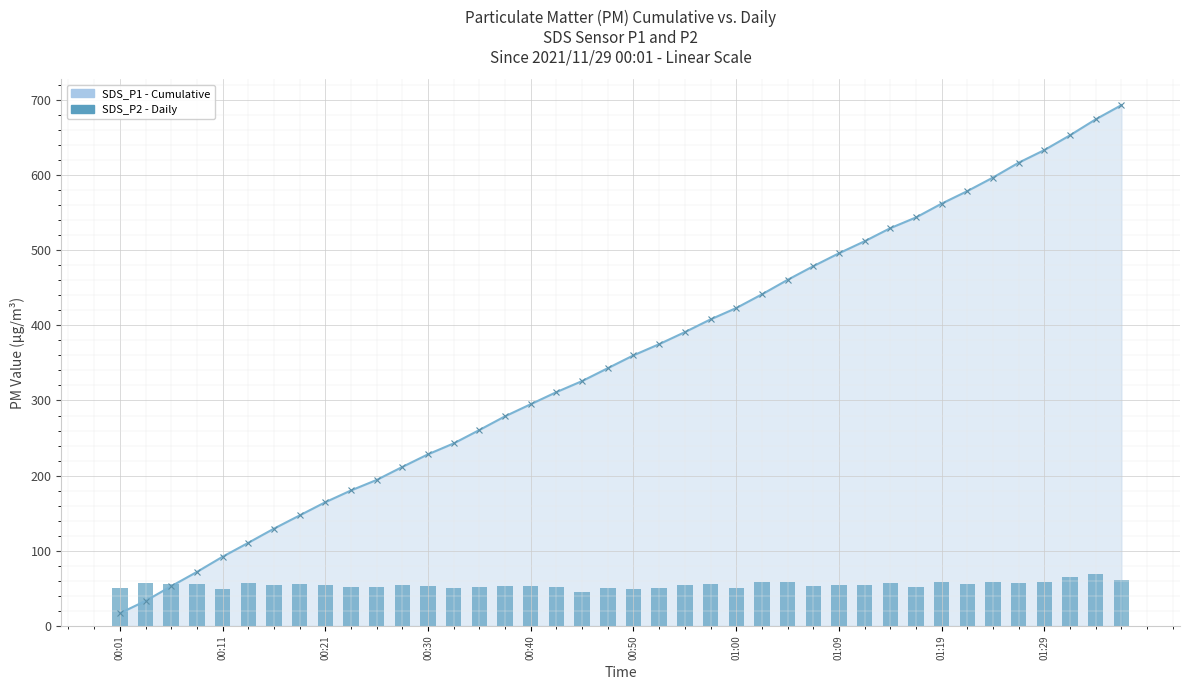

Which label corresponds to the largest value in the chart?

38